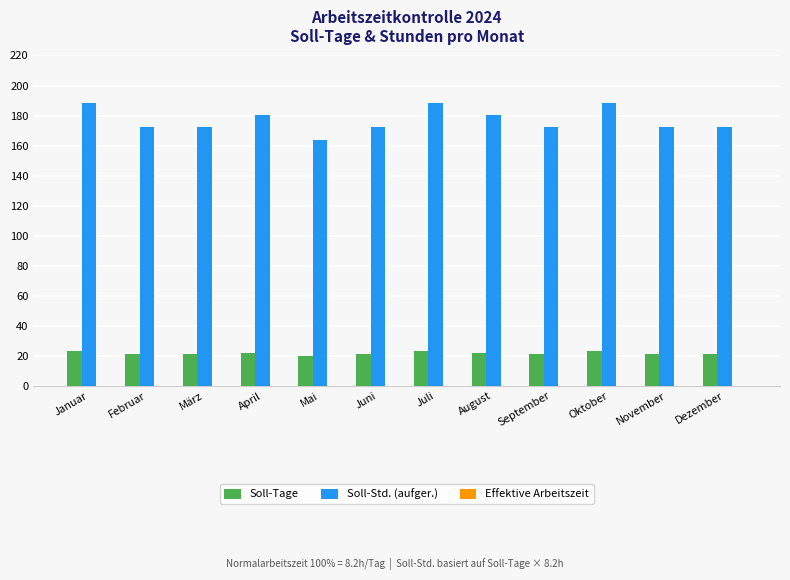

What is the lowest value of the Soll-Std. (aufger.) series?

164.0